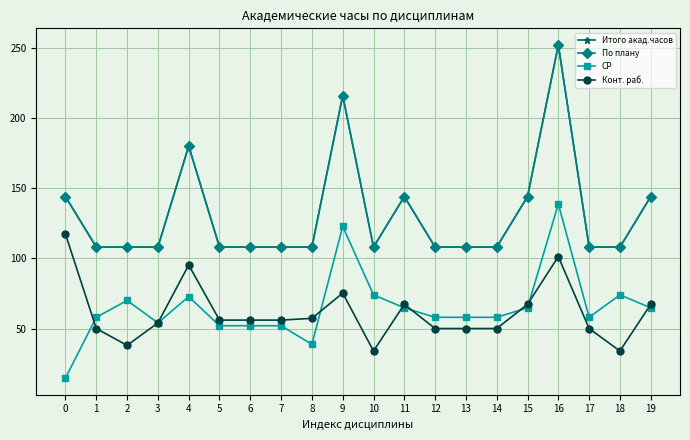

The По плану series shows 364.0 at 16. True or false?

False